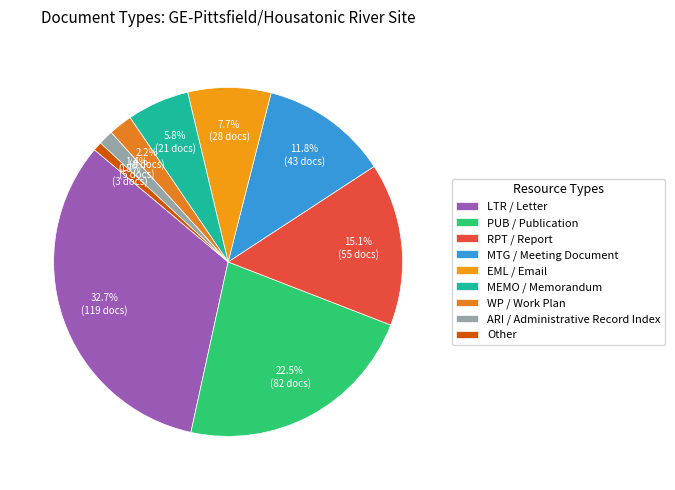

Is MTG / Meeting Document the majority of the pie?

No